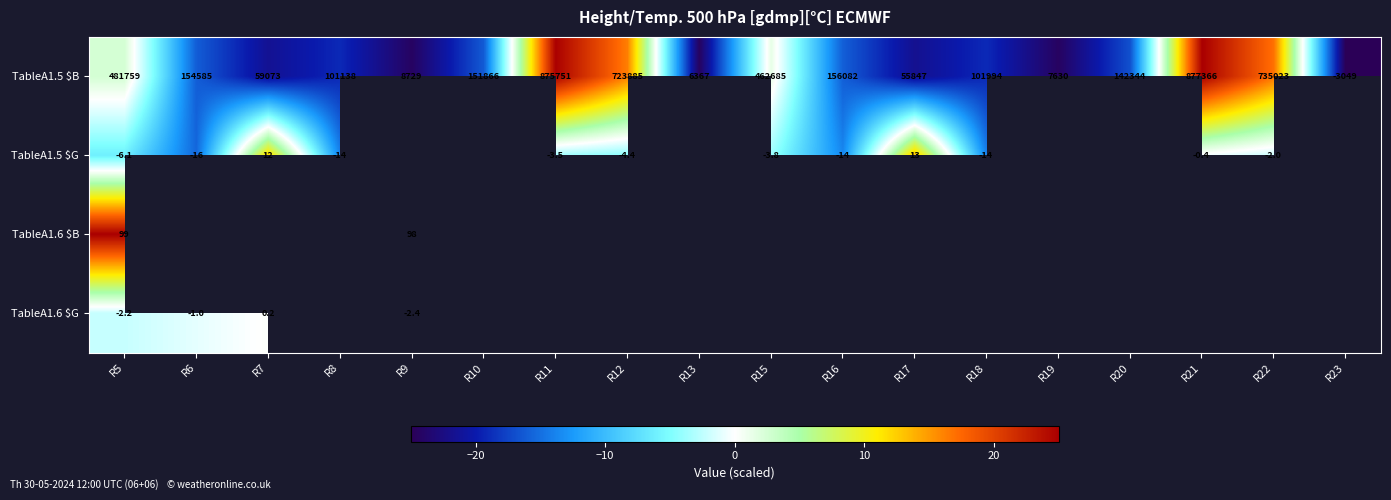

At how many categories does at least one series exceed 21?

3